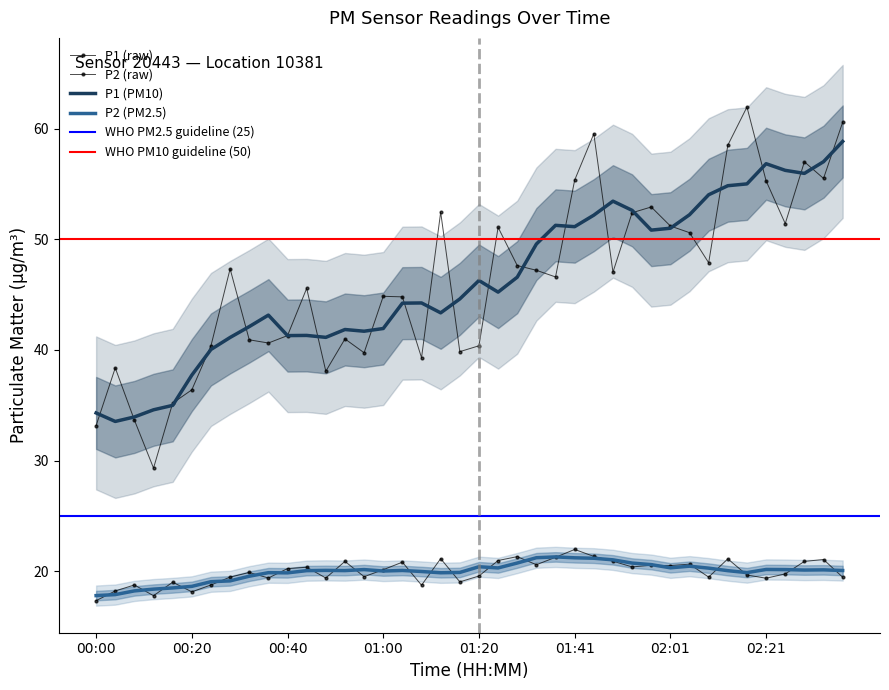

What is the label of the 26th point from the right?

00:56